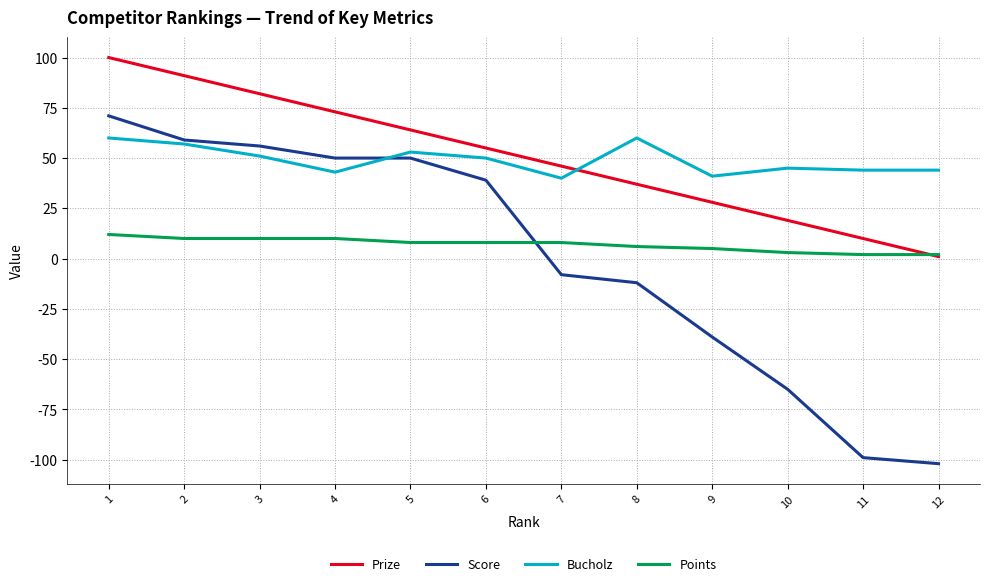

Is the value of Score at 7 greater than the value of Points at 12?

No